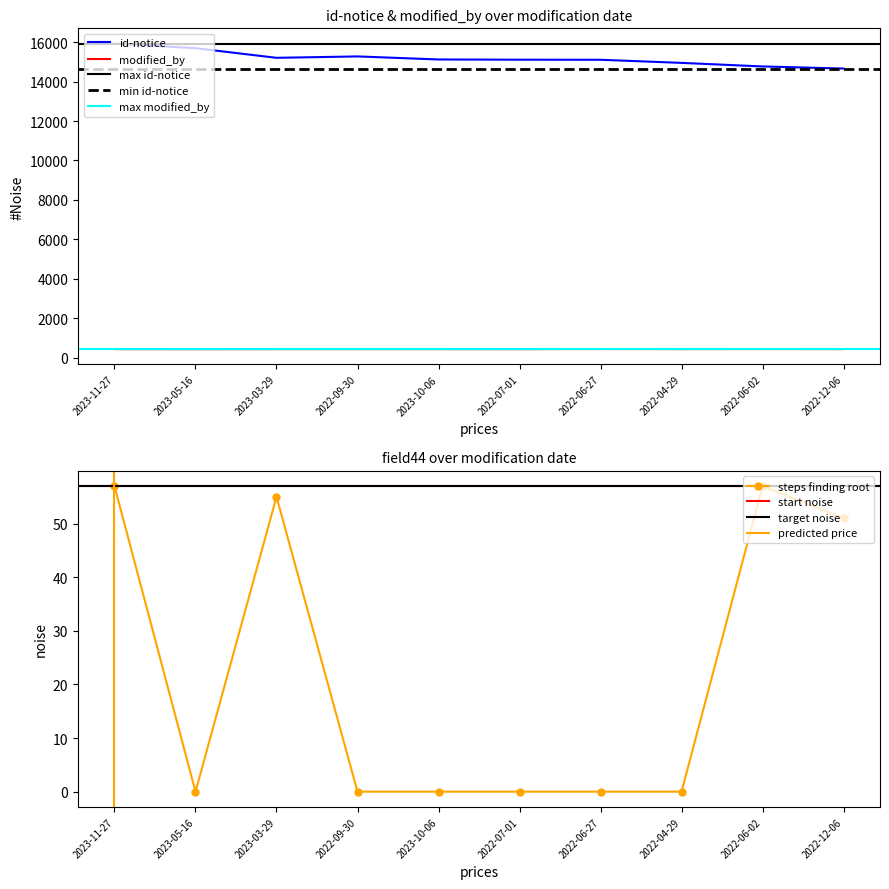

The value of id-notice at 2022-06-27 is 15107. True or false?

True